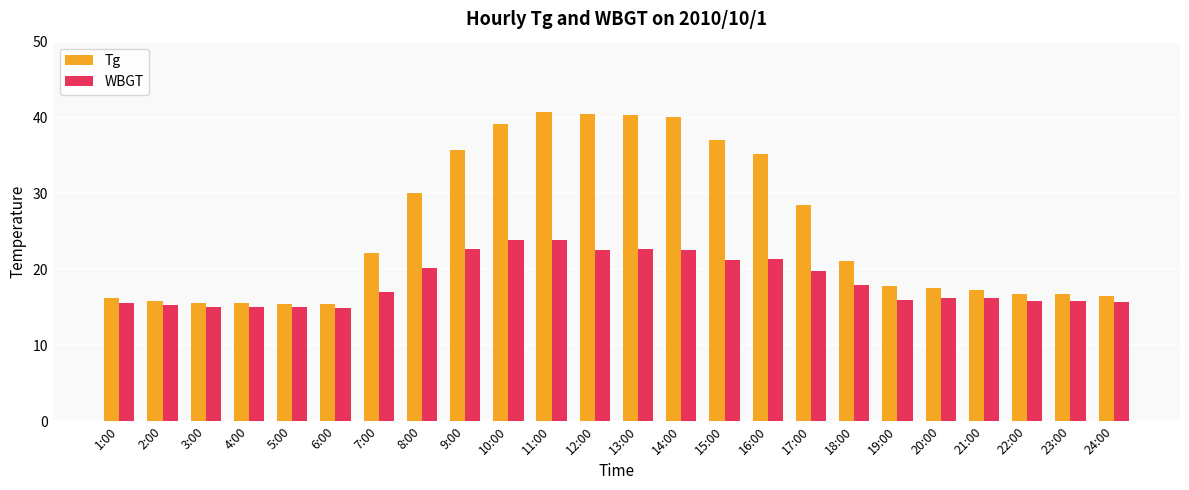

How many values in the Tg series exceed 21?

12